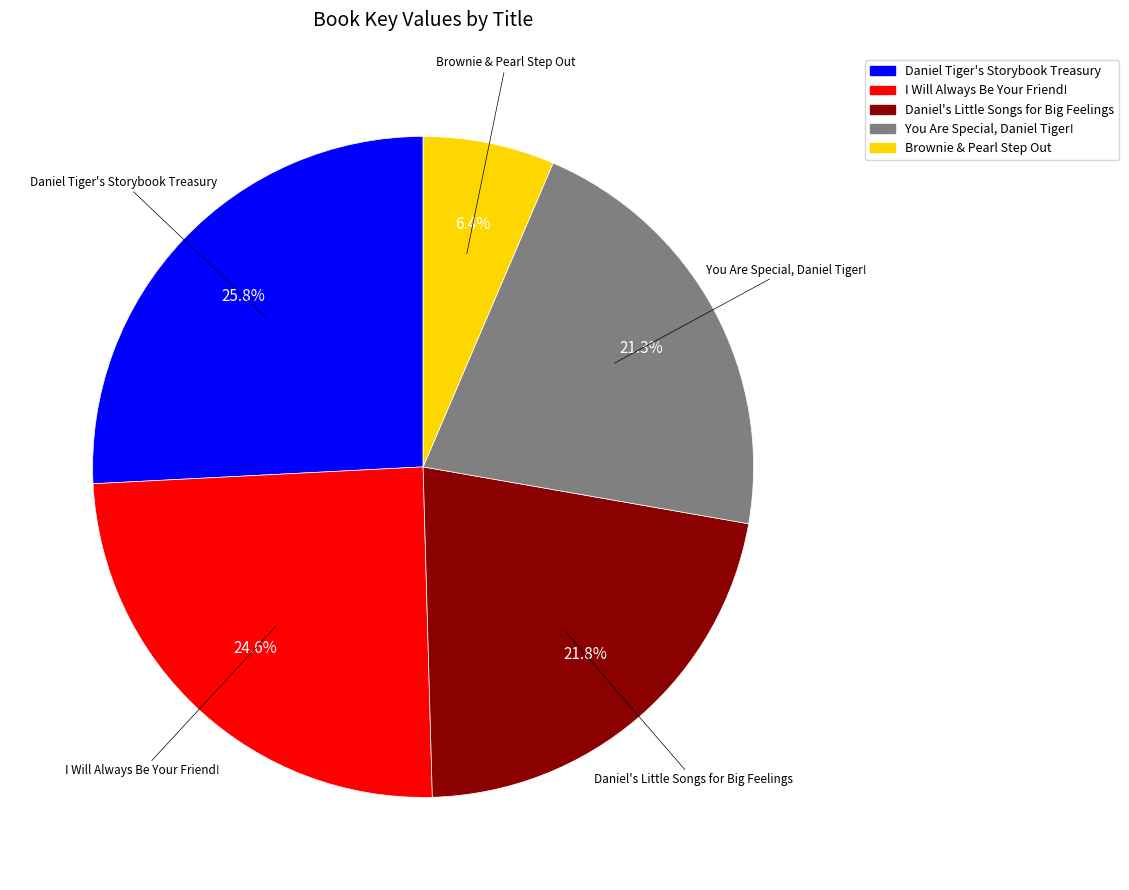

How much of the chart is everything except You Are Special, Daniel Tiger!?

78.7%